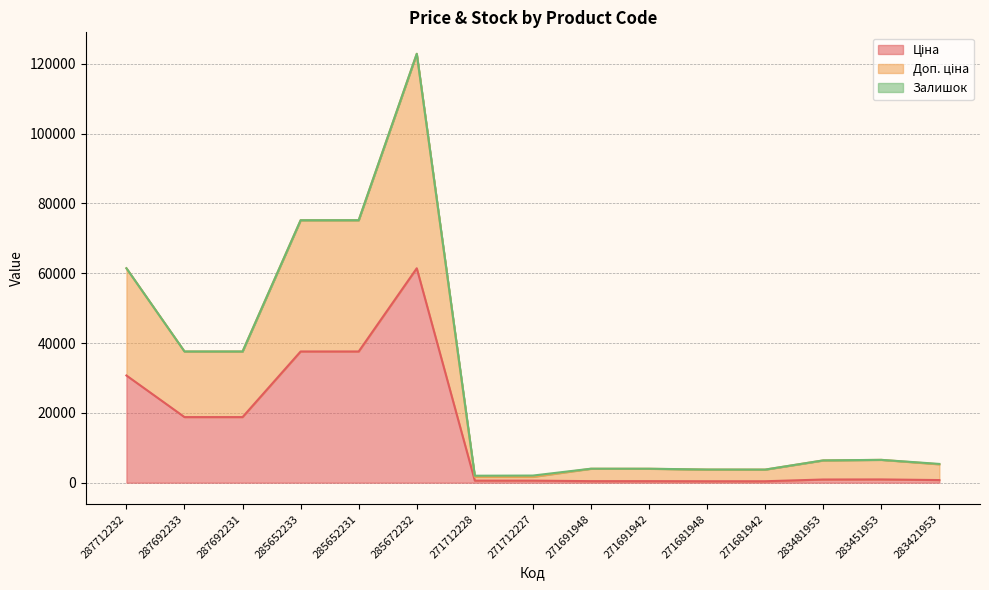

How many data points does each series have?

15